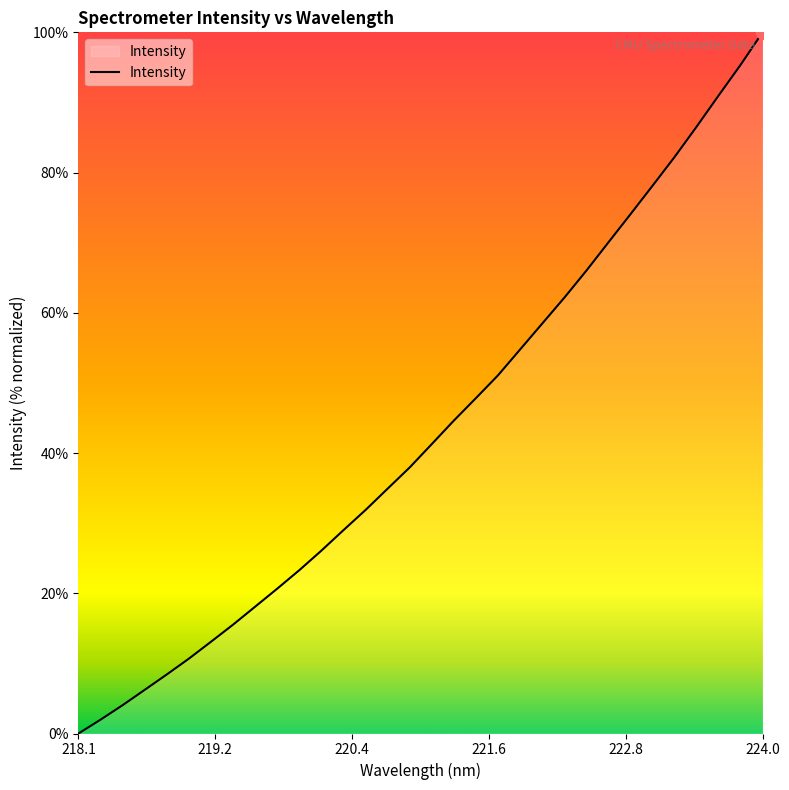

What is the maximum value shown in the chart?

100.0